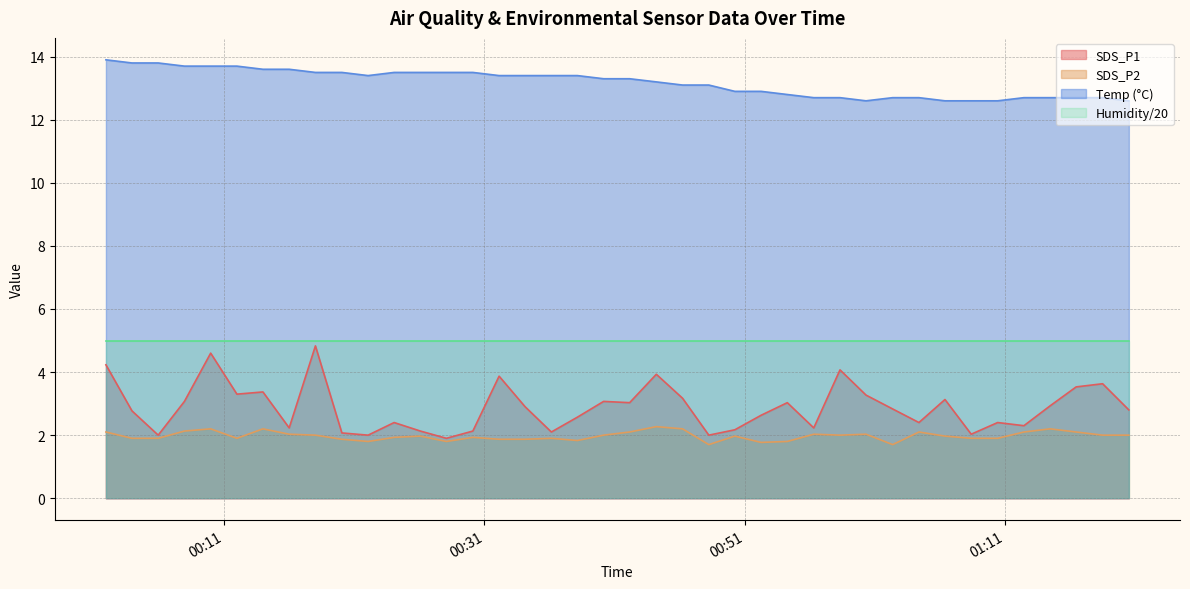

What is the greatest value displayed?

13.9